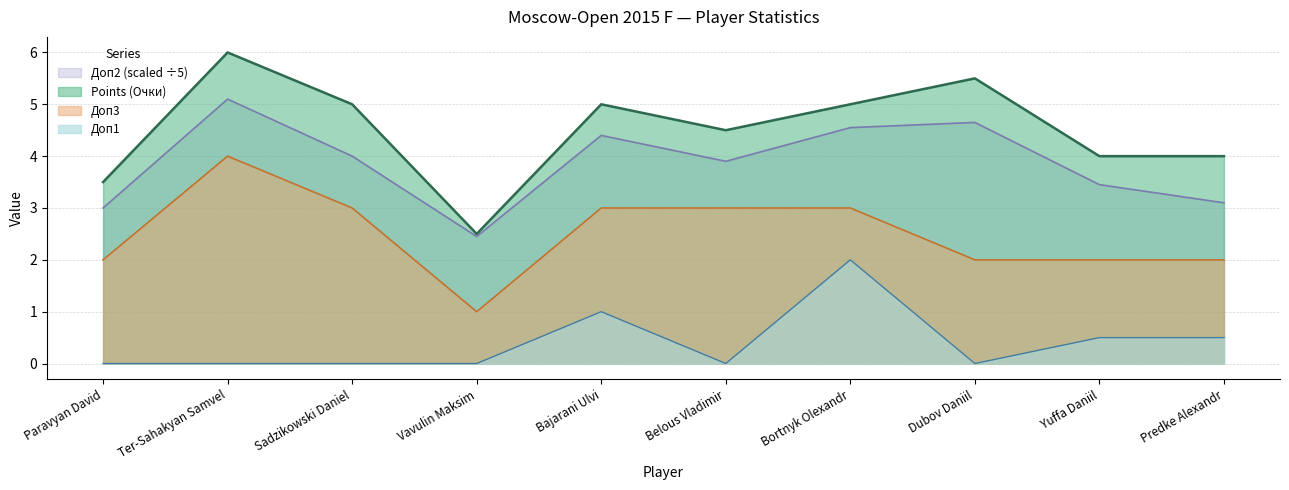

The value of Доп3 at Vavulin Maksim is 1.0. True or false?

True